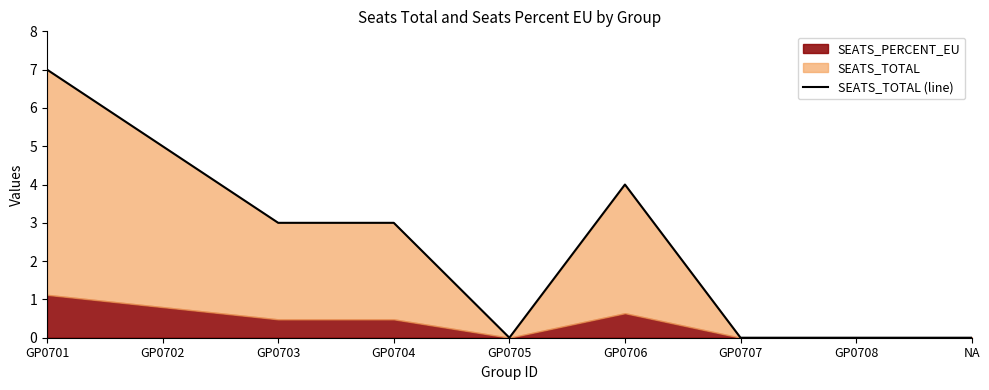

Reading left to right, transcribe all the data shown in this chart.

GP0701=7	GP0702=5	GP0703=3	GP0704=3	GP0705=0	GP0706=4	GP0707=0	GP0708=0	NA=0